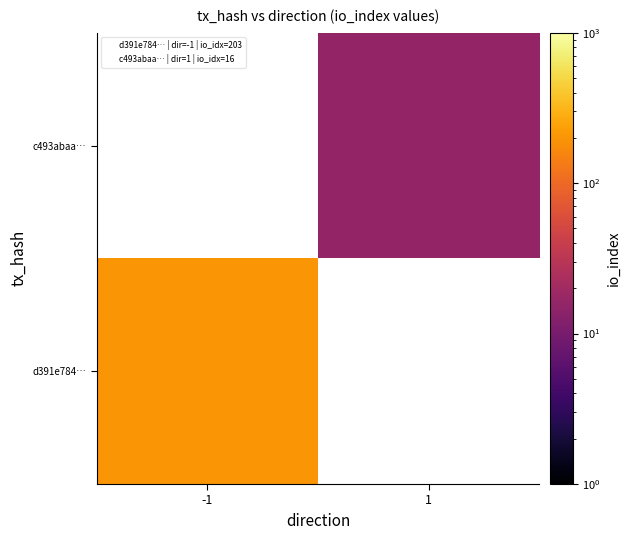

Between 1 and -1, which is larger?

-1